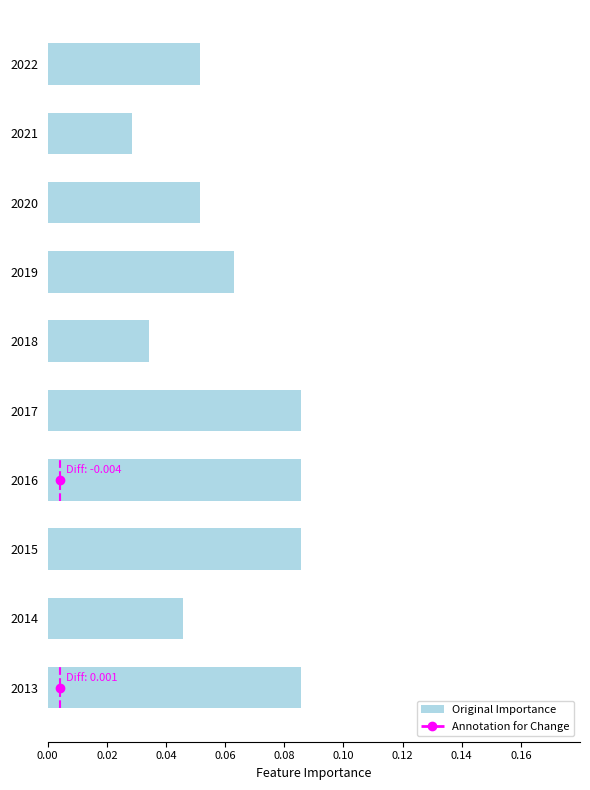

Which category has the lowest value across all series?

2021